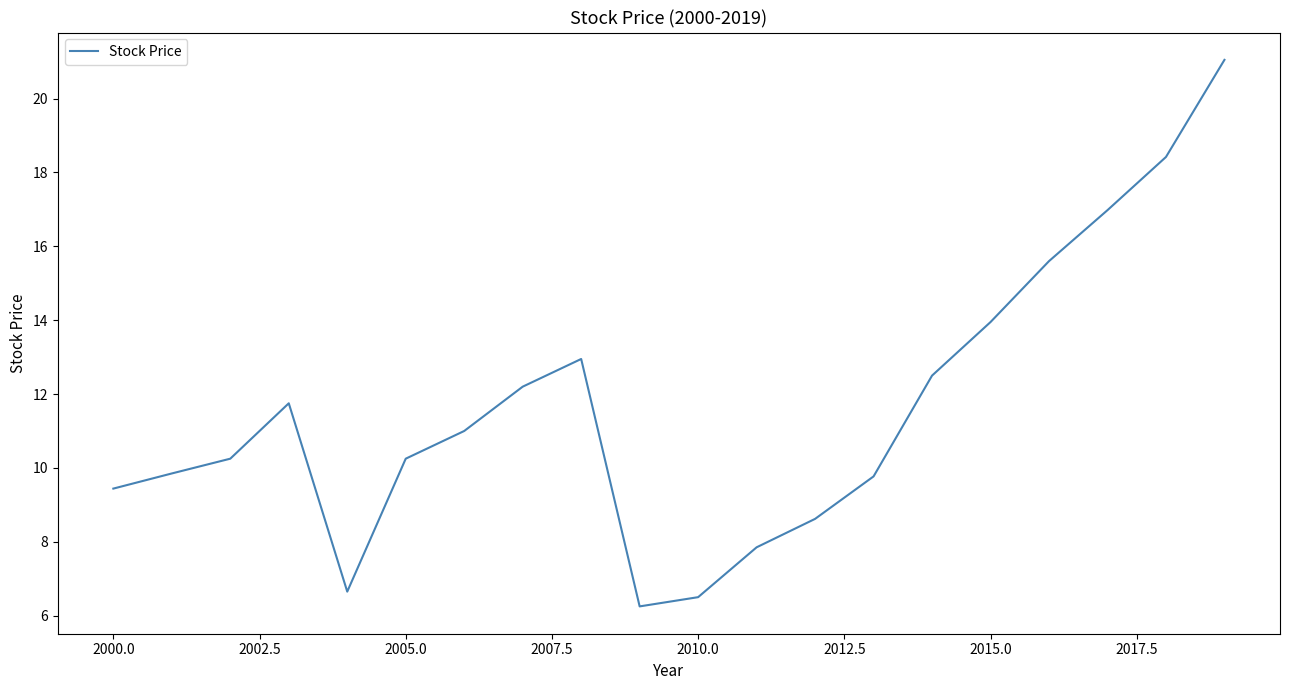

What is the greatest value displayed?

21.1